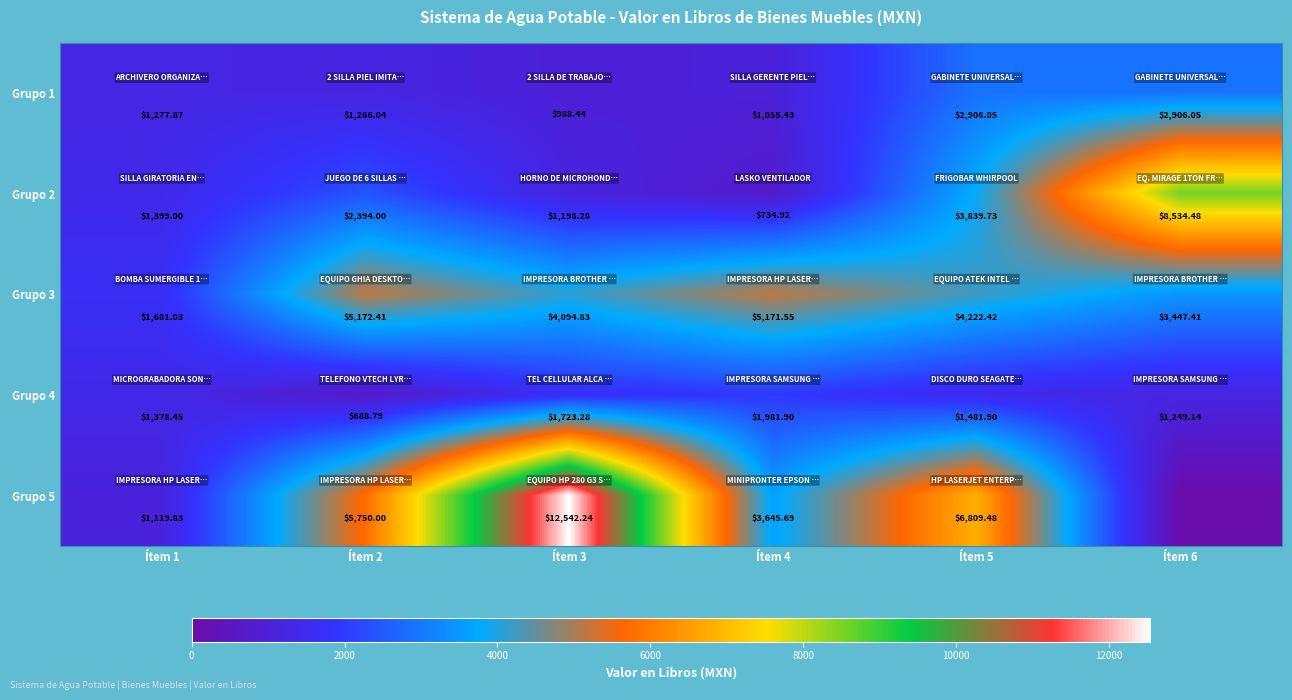

What is the approximate value of Grupo 3 at Ítem 4?

5171.6